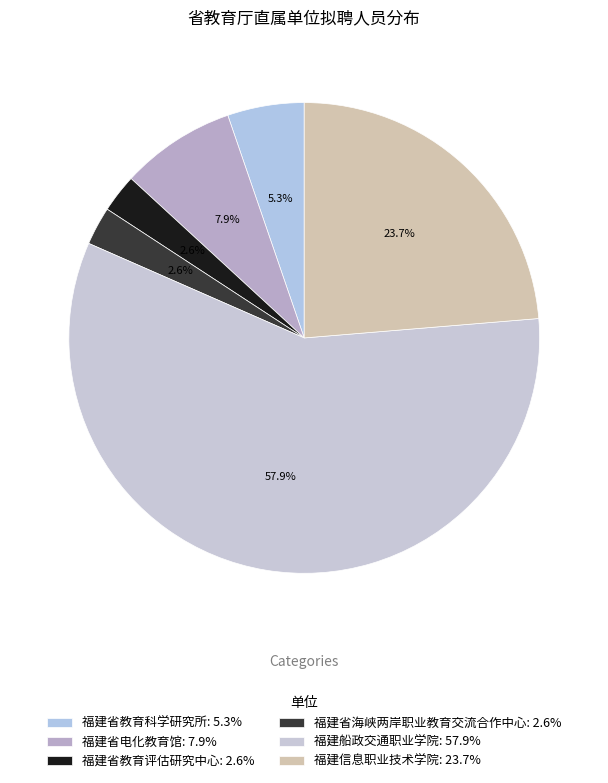

Which category has the smallest portion of the pie?

福建省教育评估研究中心